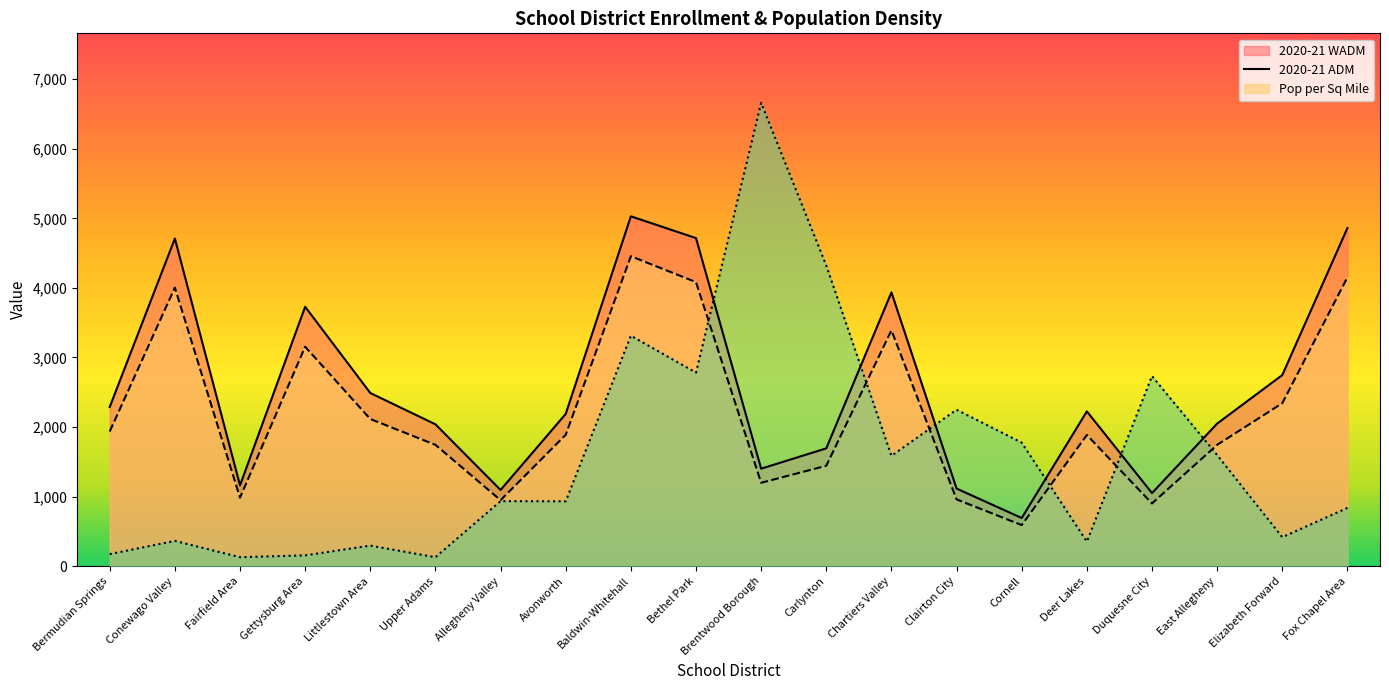

At which label does Pop per Sq Mile first exceed 935?

Allegheny Valley